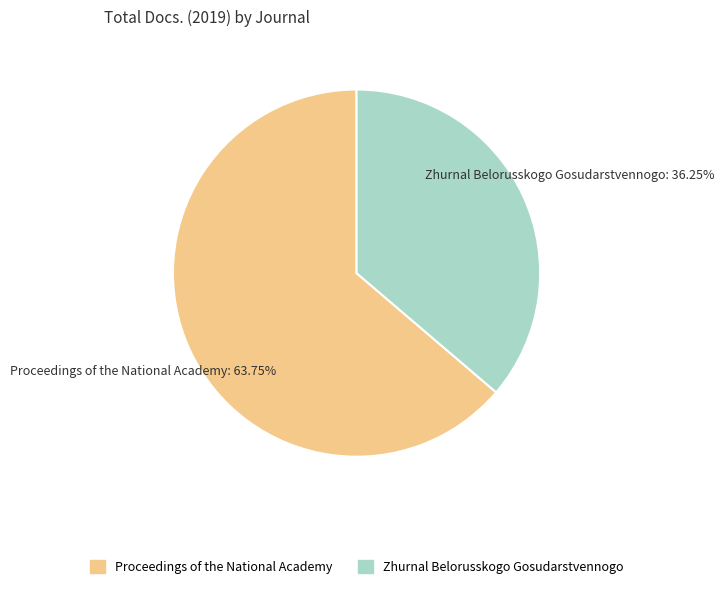

Is there any slice that represents more than half of the pie?

Yes